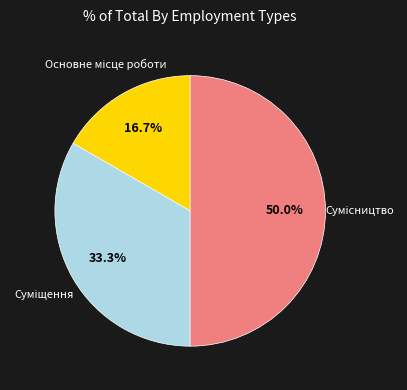

Do Сумісництво and Суміщення together represent more than half of the pie?

Yes